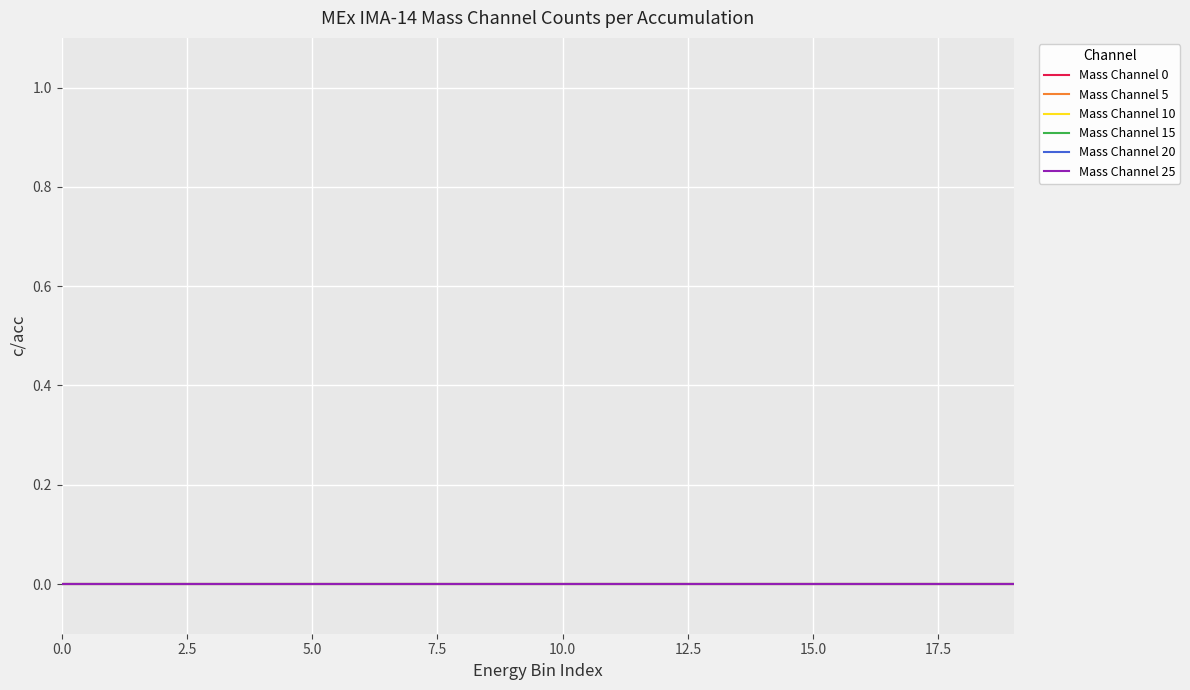

Between 3 and 13, which is larger?

3